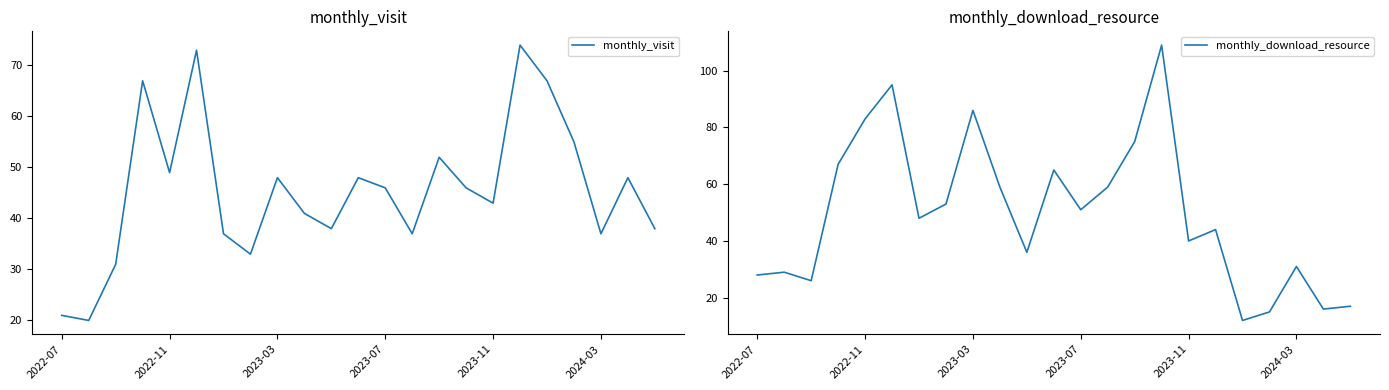

How many lines are shown in the chart?

2